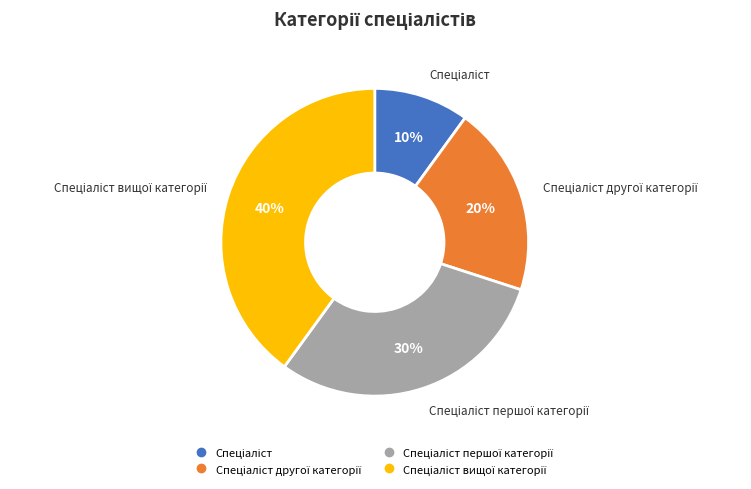

Count the number of slices in the pie.

4